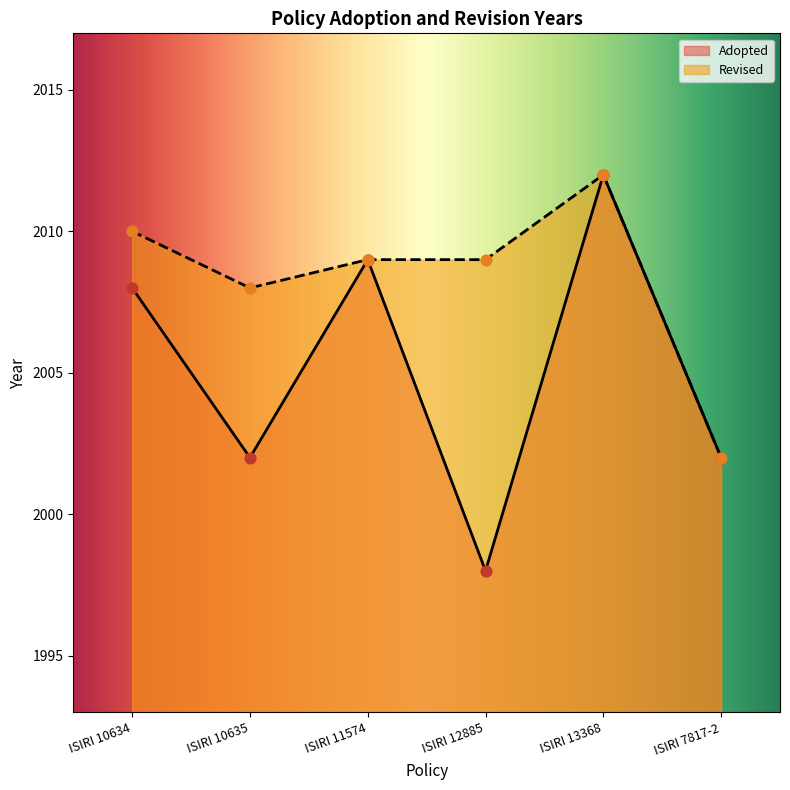

Between ISIRI 10635 and ISIRI 7817-2, which is larger?

ISIRI 10635